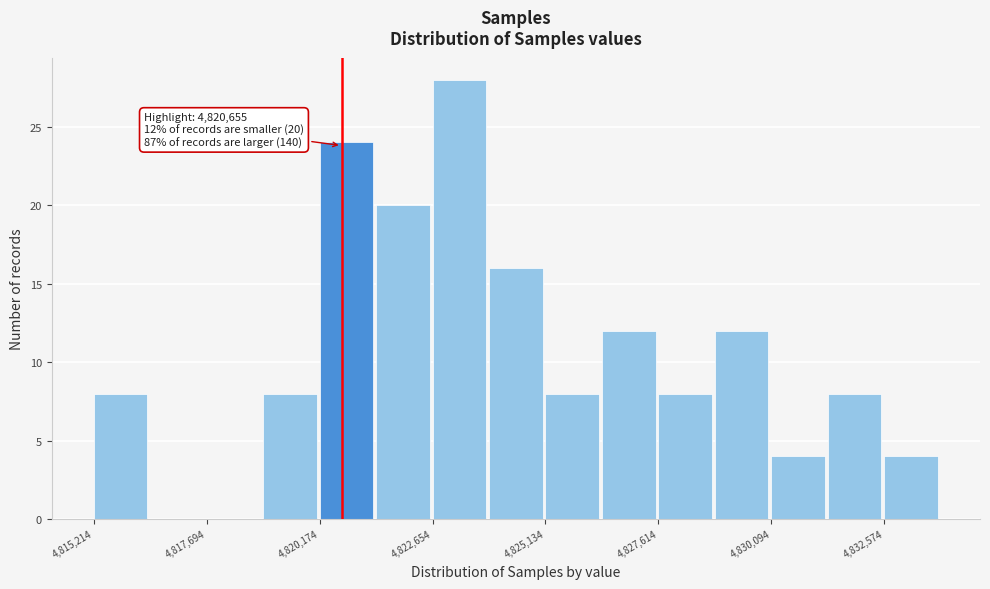

Around what value on the x-axis is the tallest bar? Give the approximate position of its centre, as read against the axis.

4823000